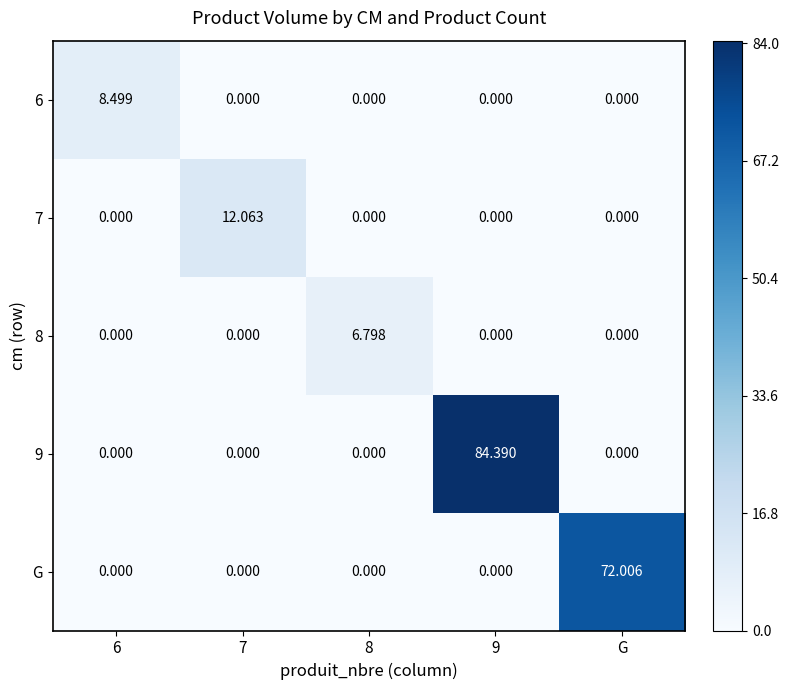

Rank the series by their maximum value, from highest to lowest.

9, G, 7, 6, 8